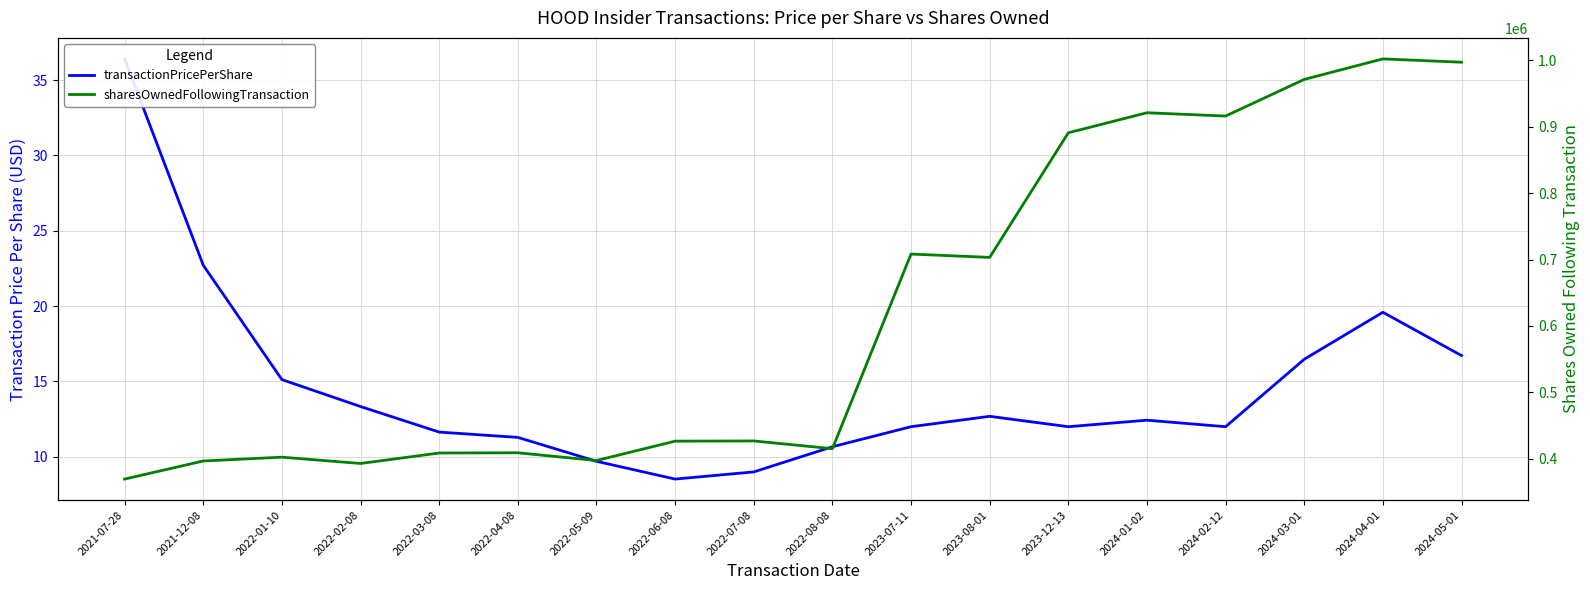

What is the sum of all transactionPricePerShare values?

262.3